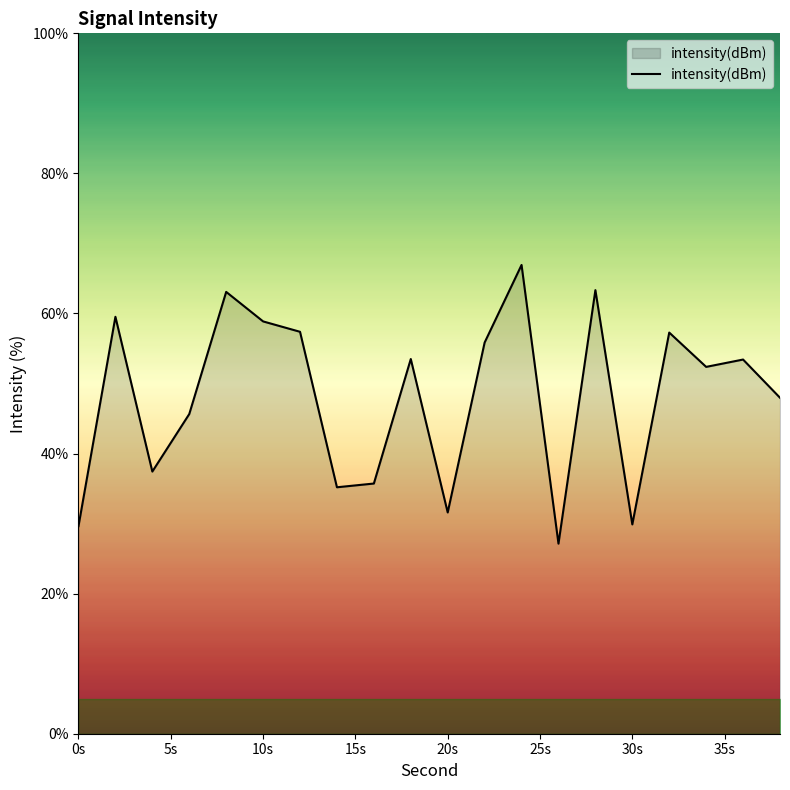

What is the greatest value displayed?

66.9